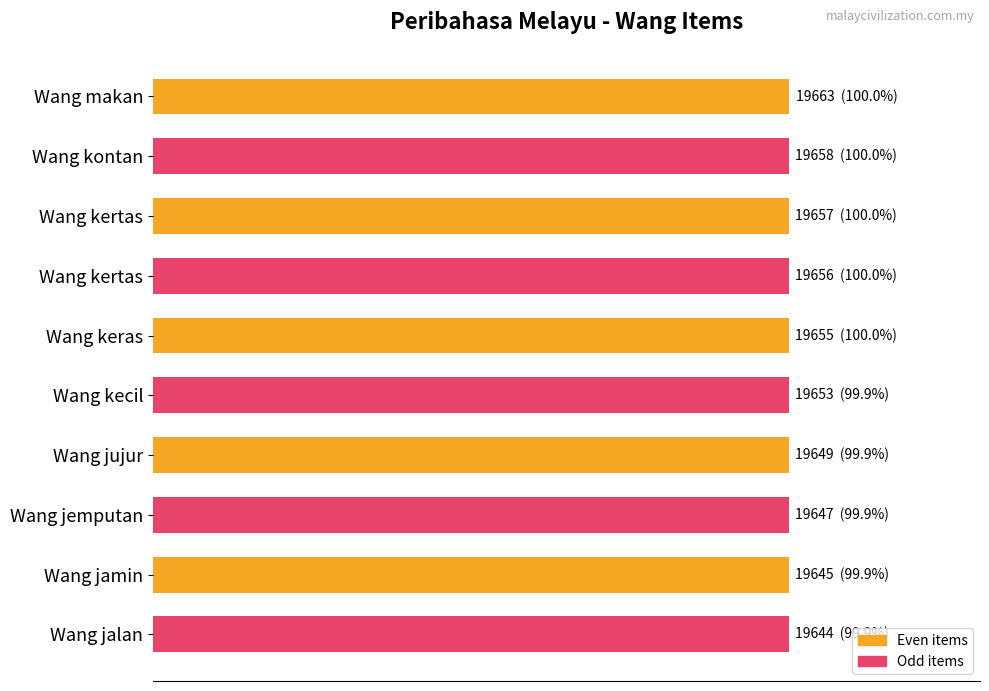

What is the sum of all values?

999.5